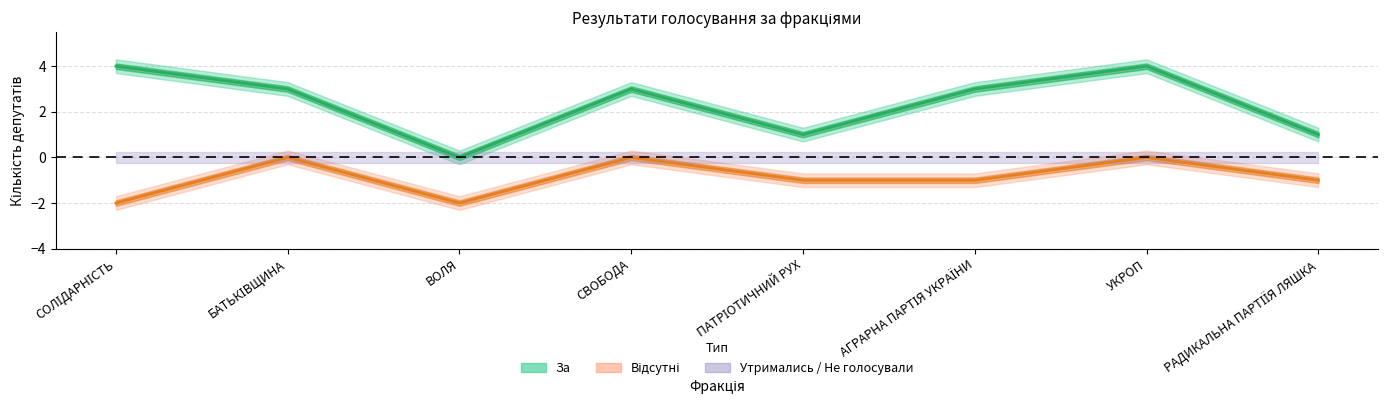

True or false: Проти and За intersect in this chart.

False